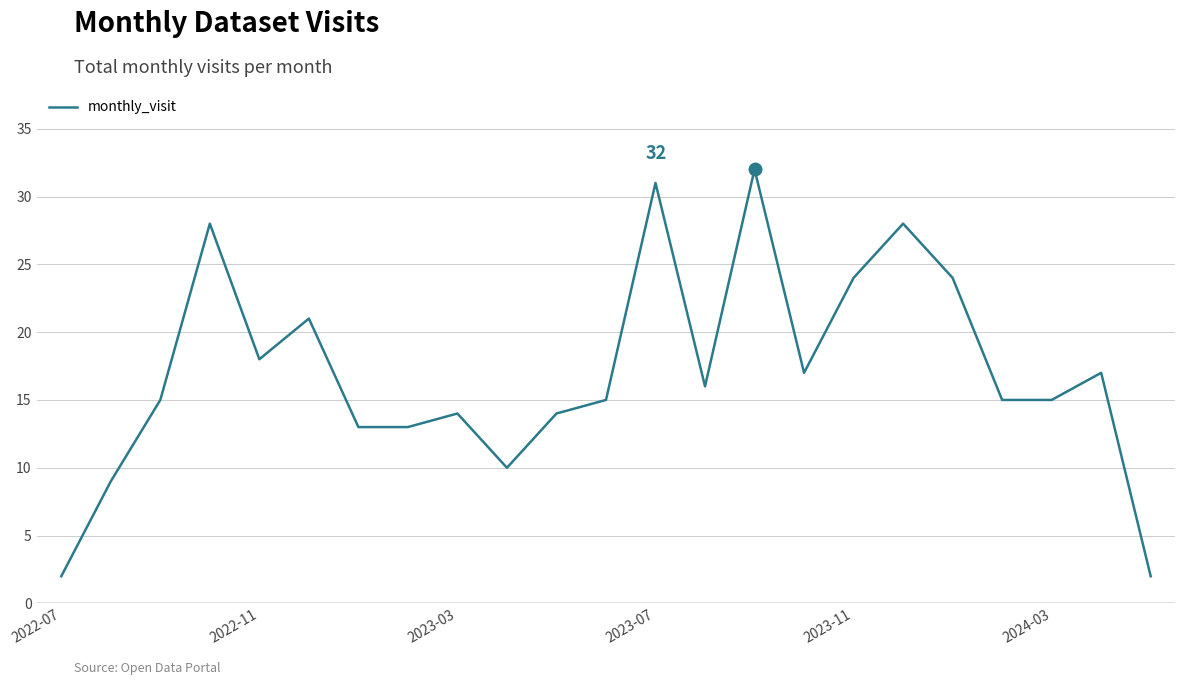

What is the maximum value shown in the chart?

32